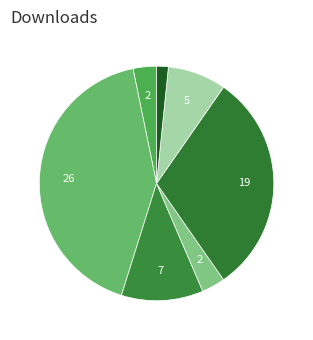

Is there a majority slice in this chart?

No